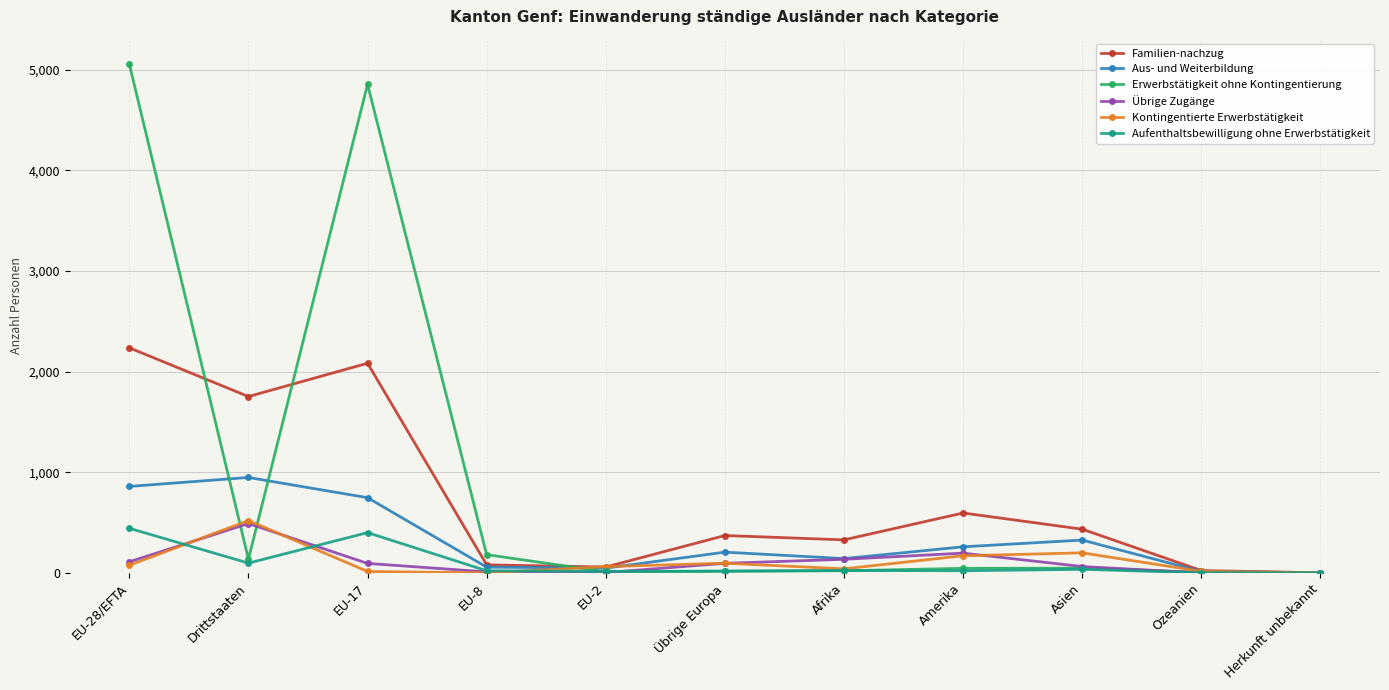

Does the chart display data point markers on the line(s)?

Yes